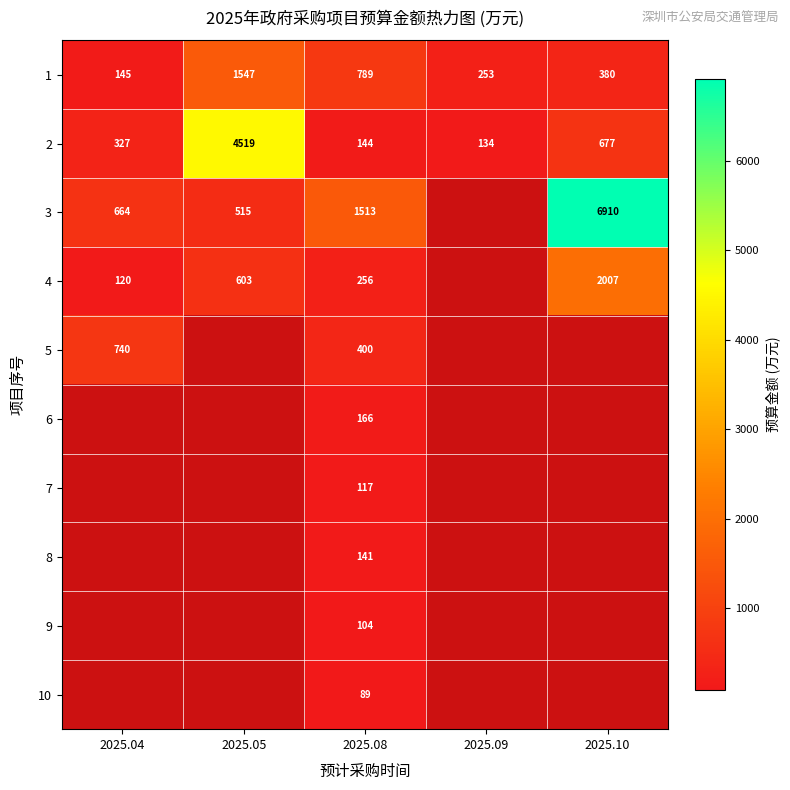

Count the number of data series in this chart.

10